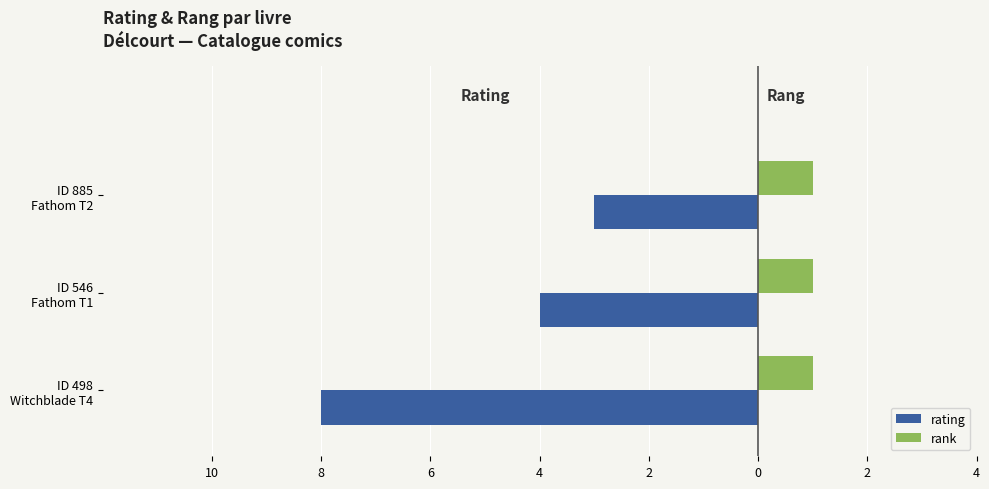

What are all the series names shown in the legend?

rating, rank